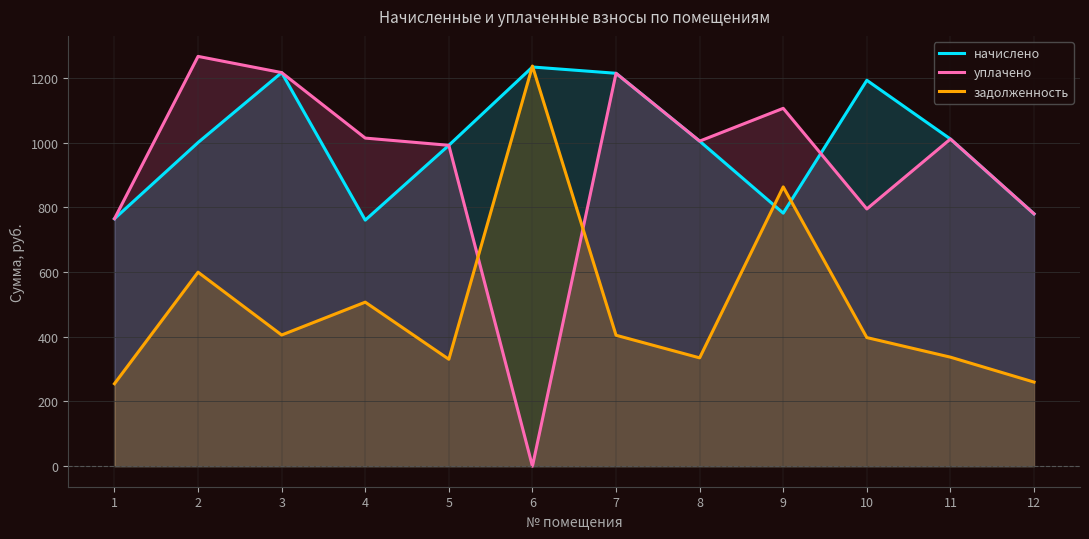

At how many categories does at least one series exceed 356?

12